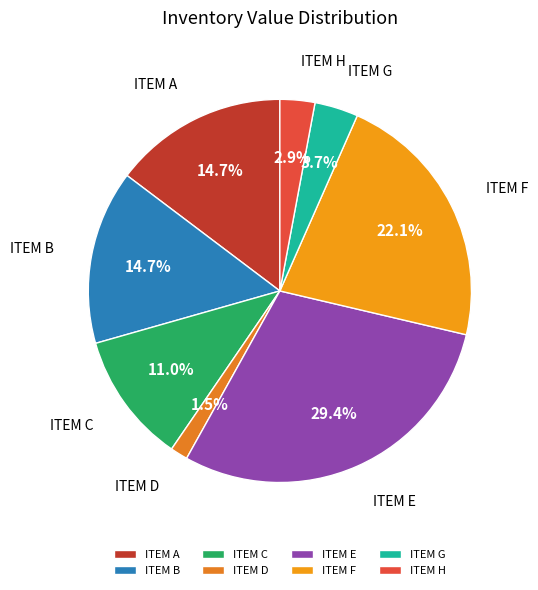

How many segments does this pie chart have?

8